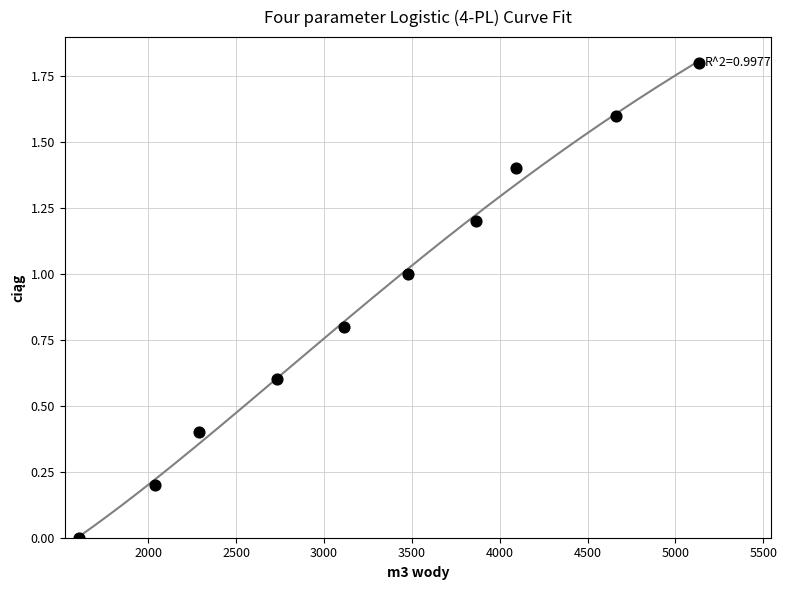

What is the average X value?

3300.2